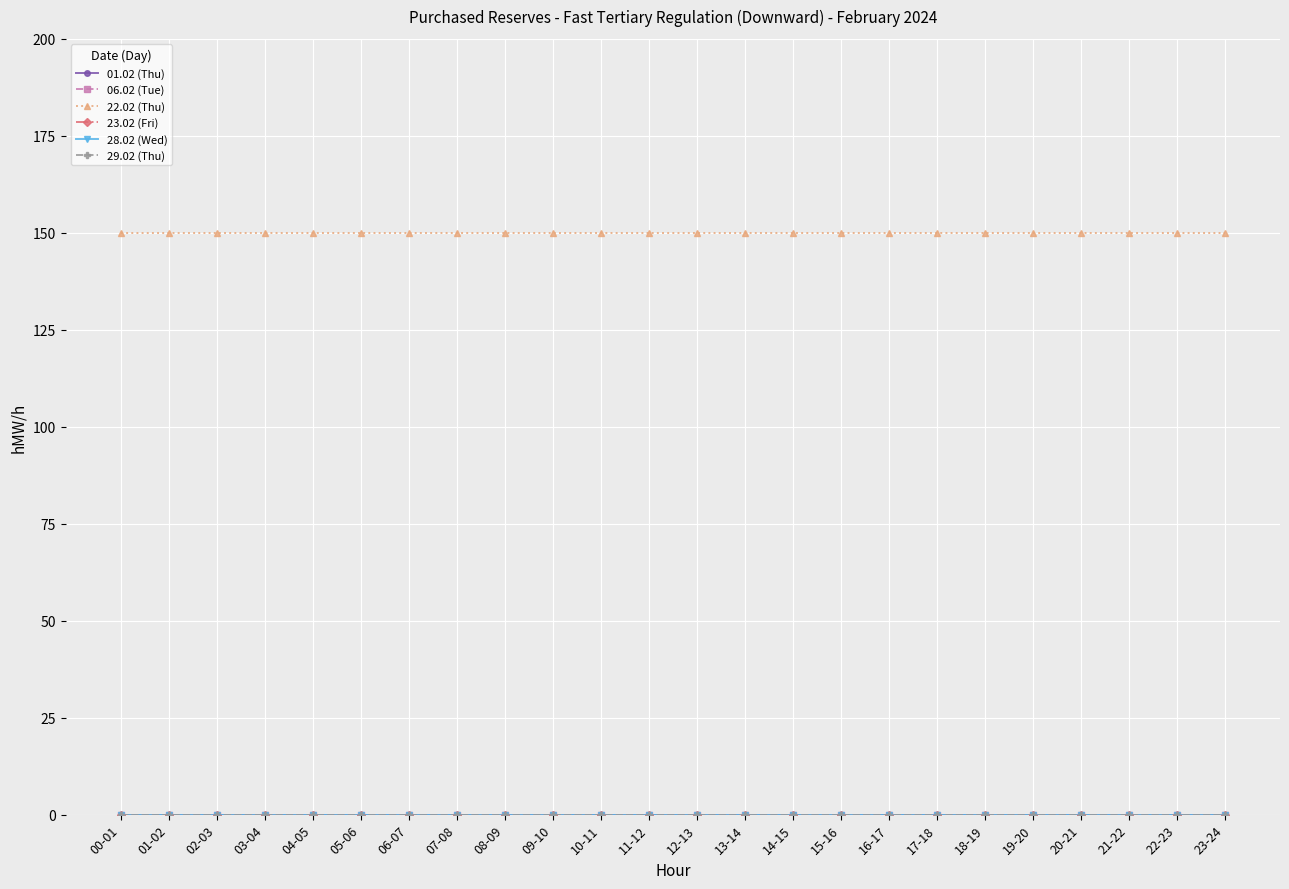

Which series changed the most between 01-02 and 21-22?

01.02 (Thu)